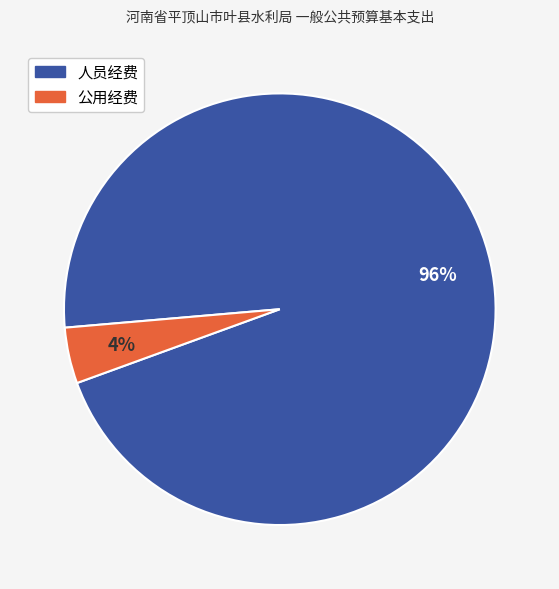

Which slice is the largest?

人员经费